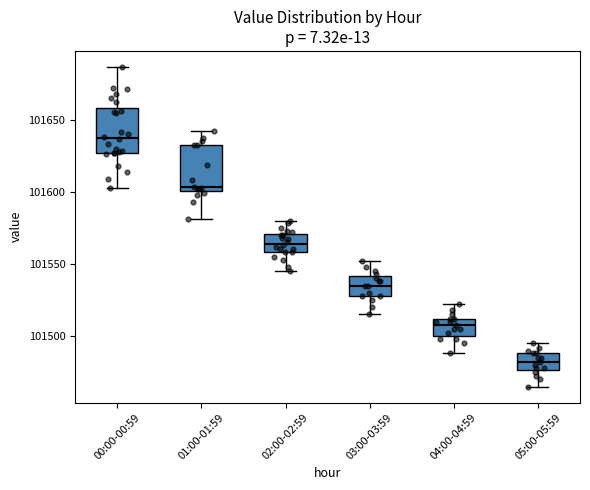

Where is the lower edge of the box for 05:00-05:59 on the y-axis? The values are not printed on the chart, so give them approximately, as read against the axis.

101475